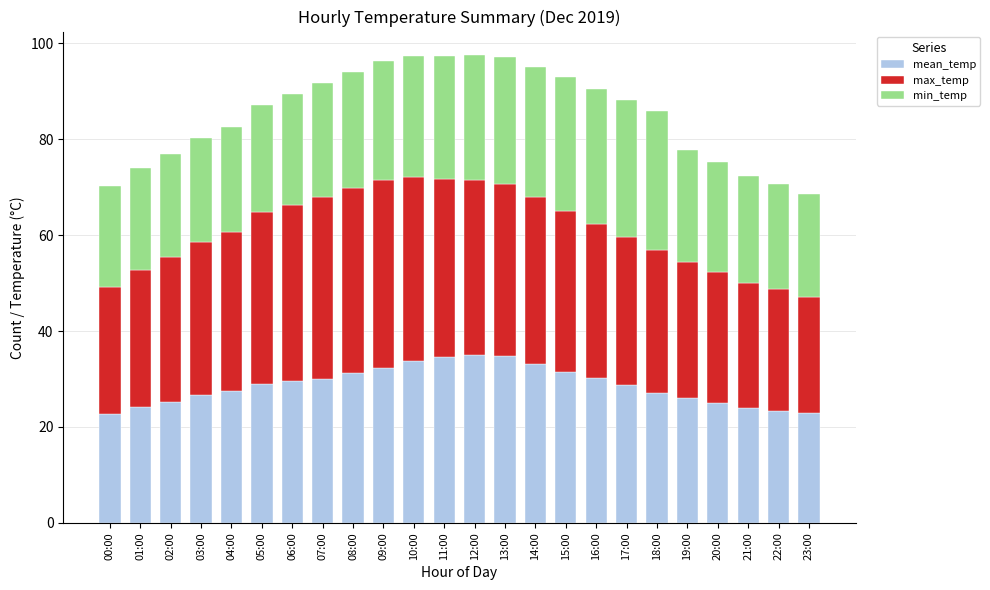

What is the lowest value of the mean_temp series?

22.8